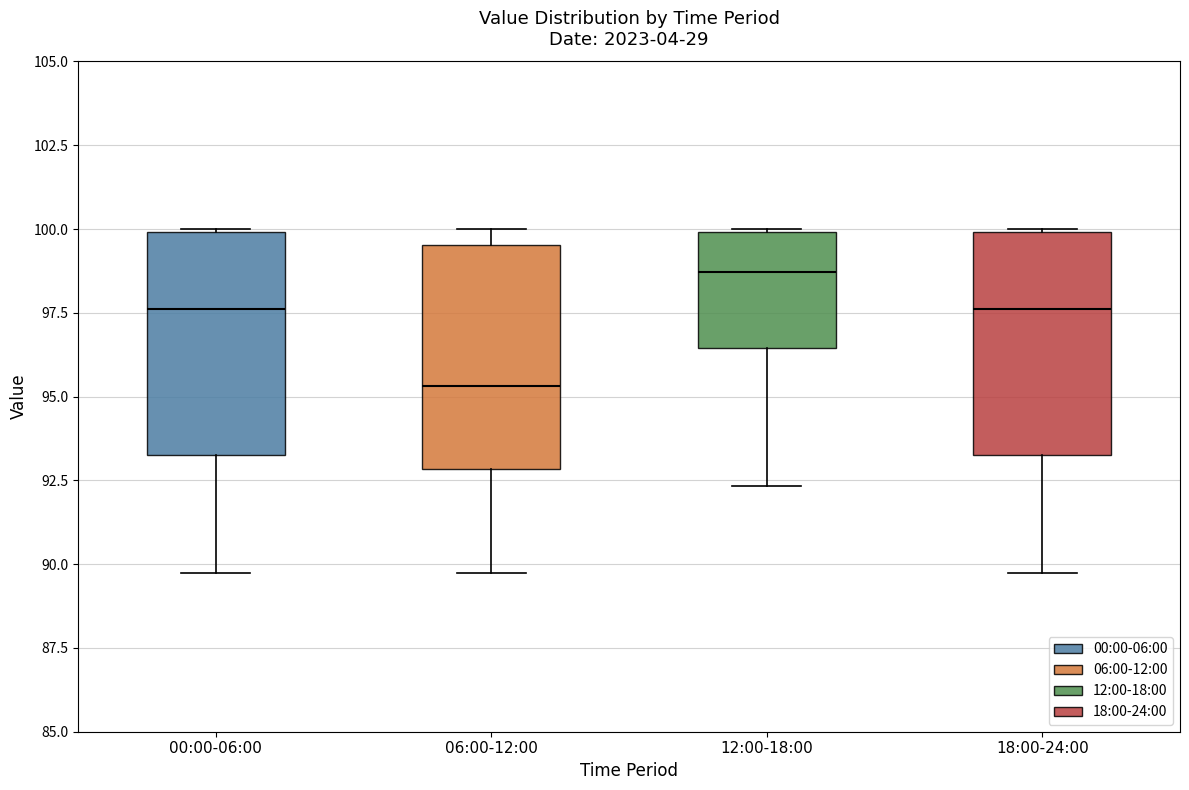

Where is the lower edge of the box for 12:00-18:00 on the y-axis? The values are not printed on the chart, so give them approximately, as read against the axis.

96.5